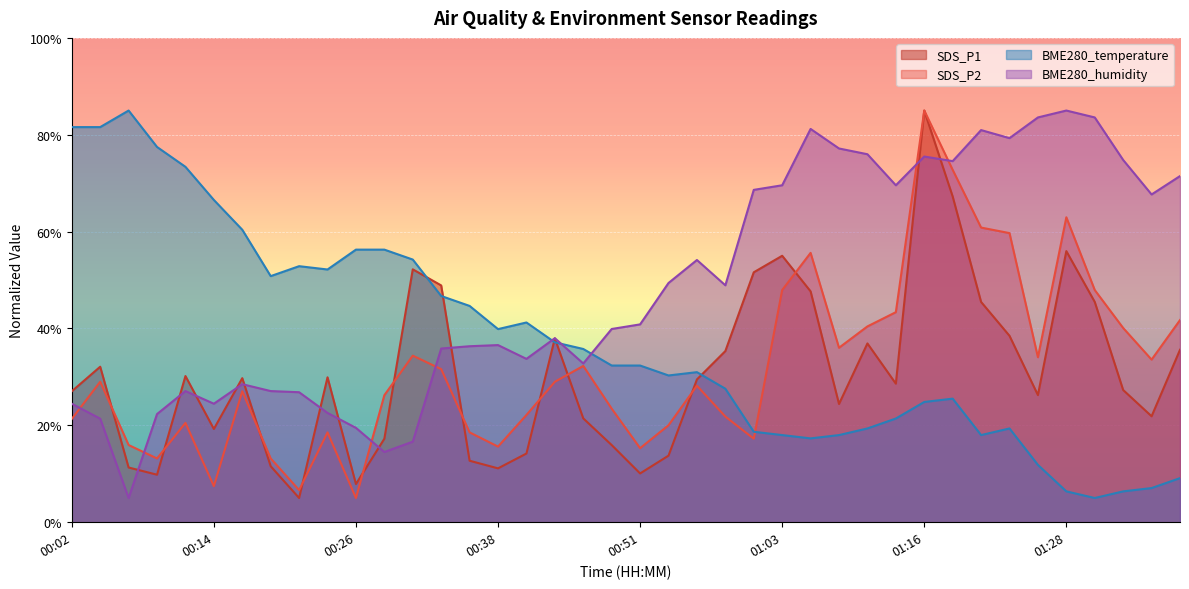

The BME280_temperature series shows 63.6 at 00:43. True or false?

False